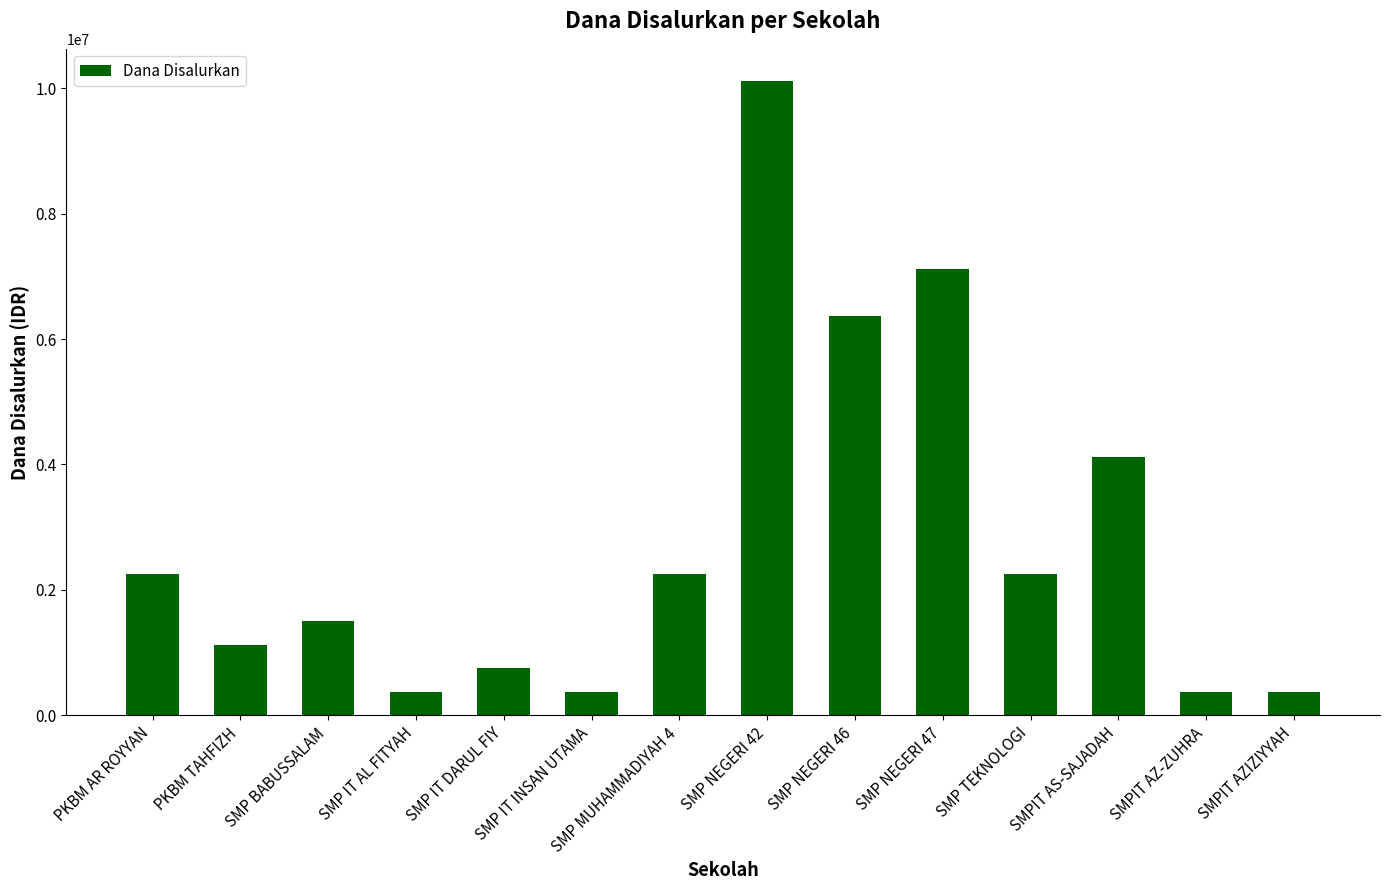

What is the average value?

2812500